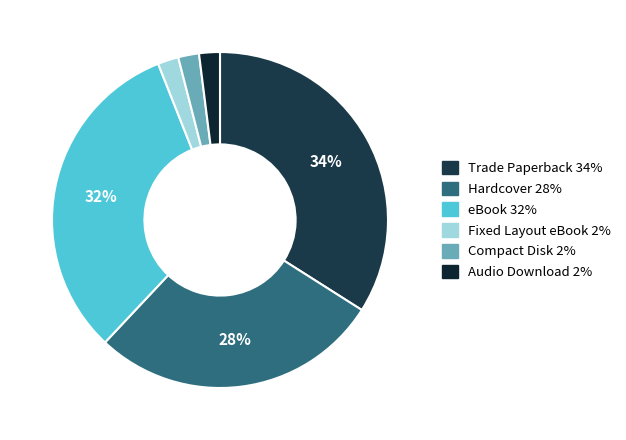

What percentage is the Audio Download slice, to the nearest percent?

2%